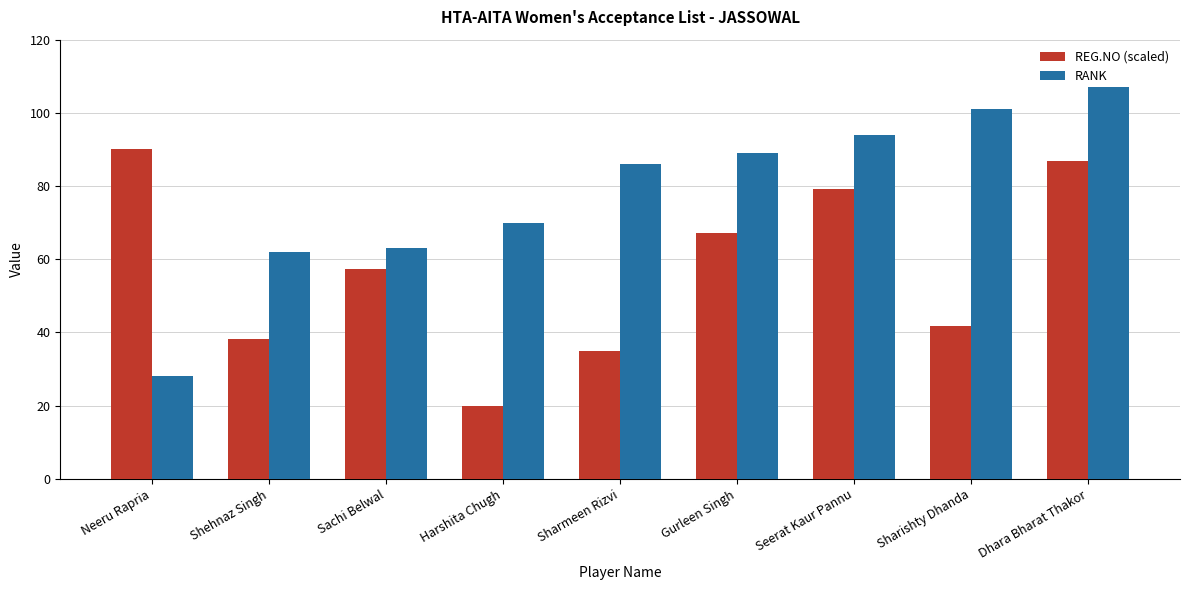

Reading left to right, what are all the values shown in this chart?

REG.NO (scaled): Neeru Rapria=90.0	Shehnaz Singh=38.3	Sachi Belwal=57.2	Harshita Chugh=20.0	Sharmeen Rizvi=34.9	Gurleen Singh=67.2	Seerat Kaur Pannu=79.3	Sharishty Dhanda=41.7	Dhara Bharat Thakor=86.9
RANK: Neeru Rapria=28.0	Shehnaz Singh=62.0	Sachi Belwal=63.0	Harshita Chugh=70.0	Sharmeen Rizvi=86.0	Gurleen Singh=89.0	Seerat Kaur Pannu=94.0	Sharishty Dhanda=101.0	Dhara Bharat Thakor=107.0